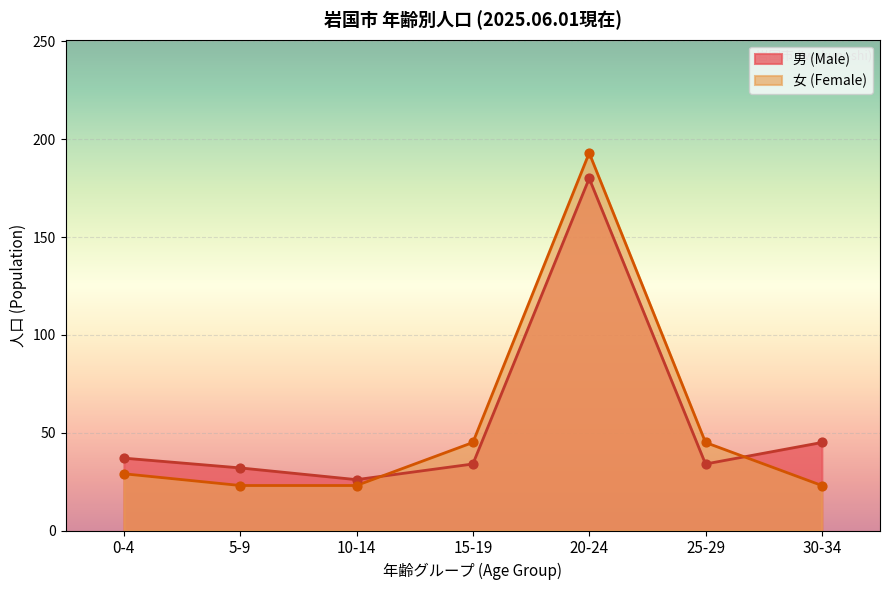

Which series contains the lowest Y value?

女 (Female)